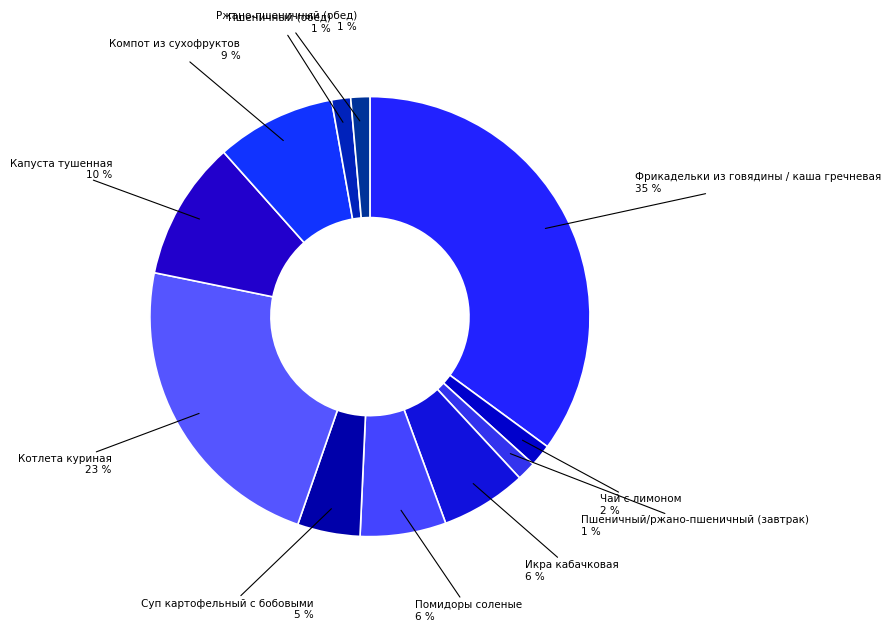

Do Компот из сухофруктов and Ржано-пшеничный (обед) together represent more than half of the pie?

No